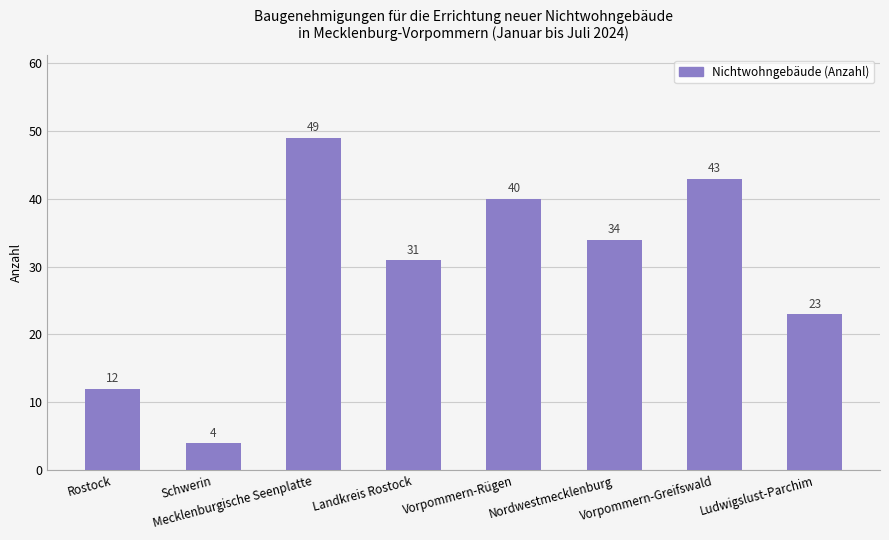

How many bars are there in total?

8